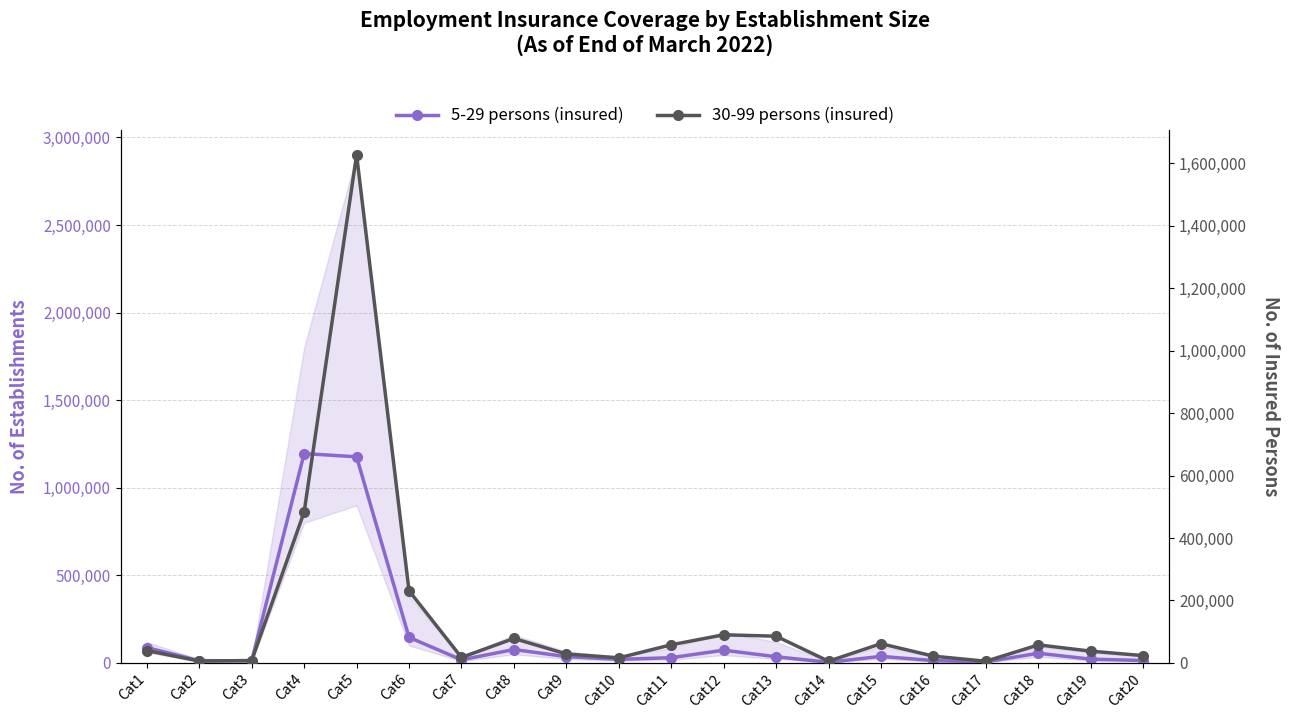

What is the value of the 30-99 persons (insured) point at the 7th from the left?

17644